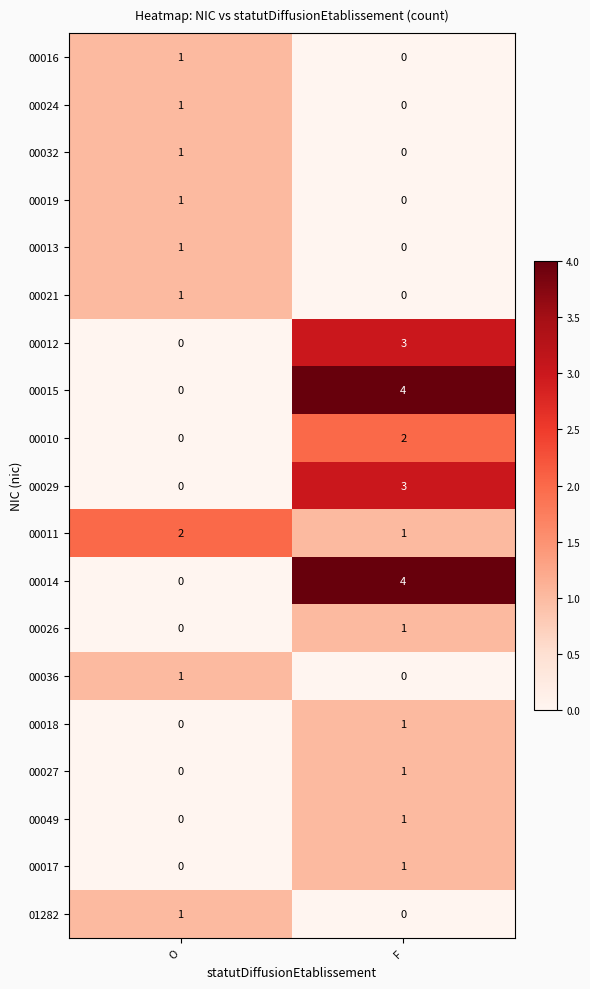

At how many categories does at least one series exceed 0?

2